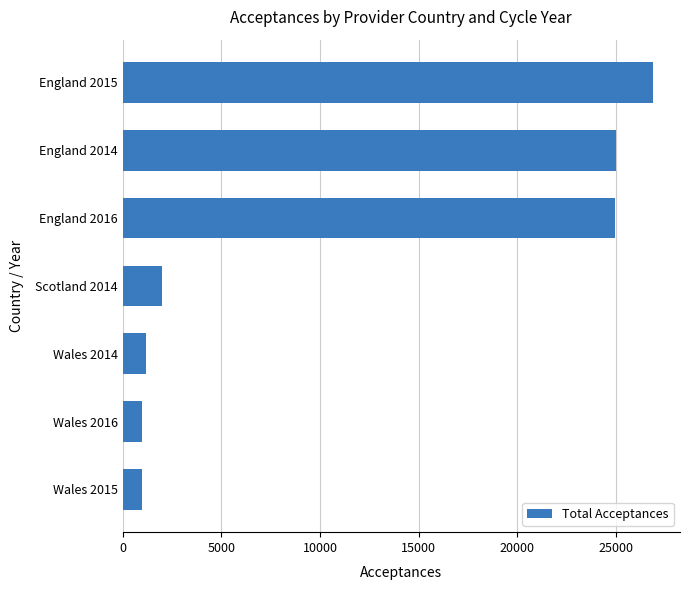

Approximately how many times larger is the value at Wales 2015 compared to Wales 2014?

0.8